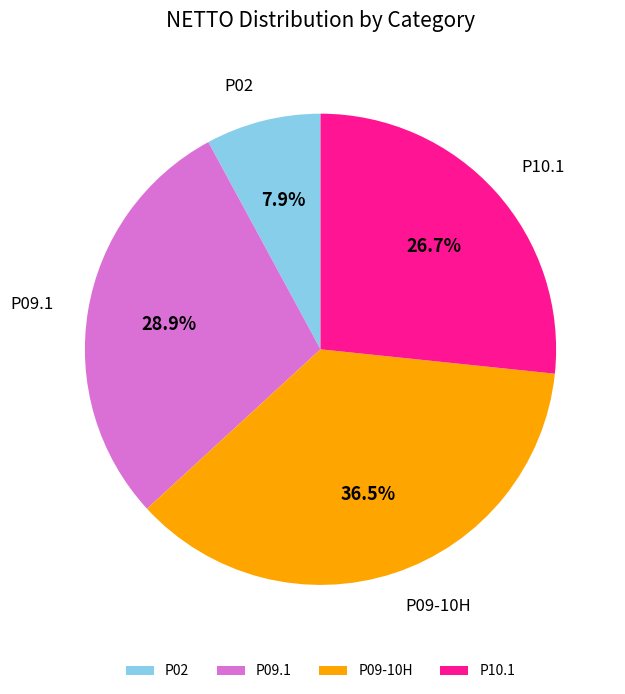

To the nearest percent, what is the difference between the P09.1 and P09-10H slice percentages?

8%